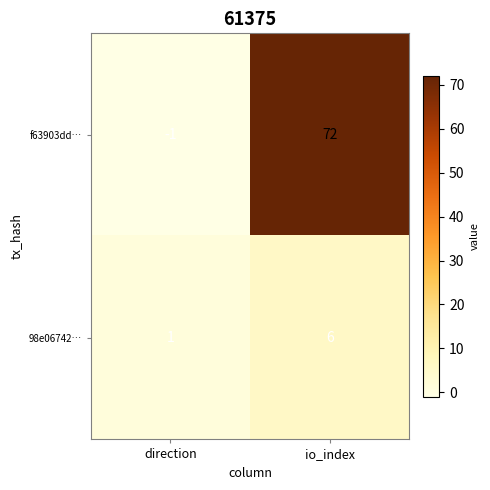

What is the smallest value displayed?

-1